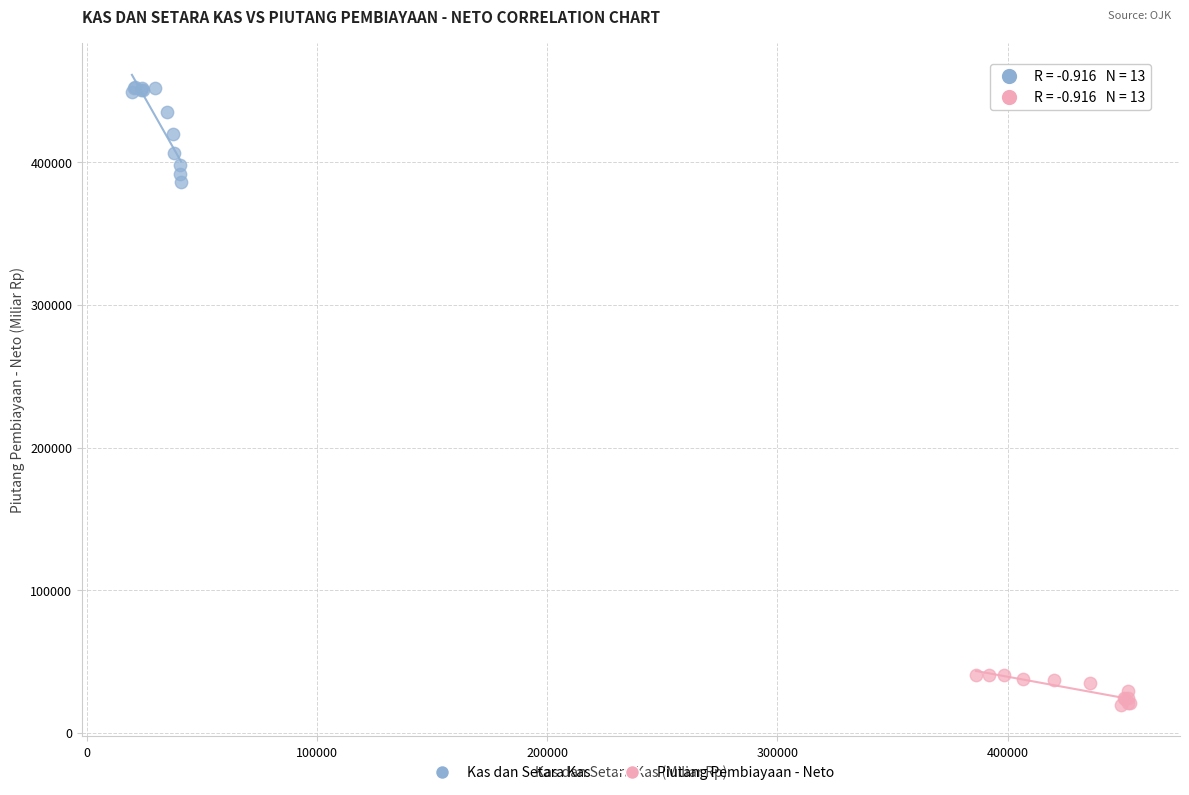

Which series has the largest Y range (max minus min)?

Kas dan Setara Kas